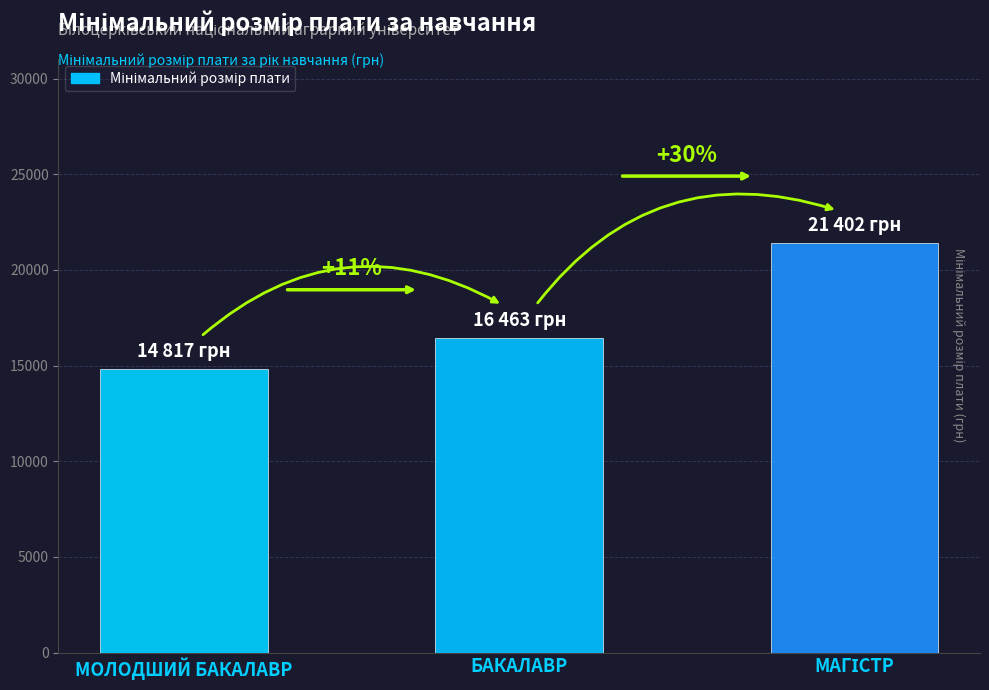

The value at МОЛОДШИЙ БАКАЛАВР is 14817.0. True or false?

True